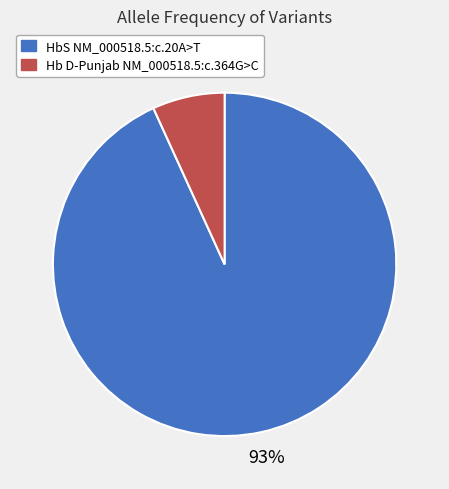

Which category accounts for the majority?

HbS NM_000518.5:c.20A>T